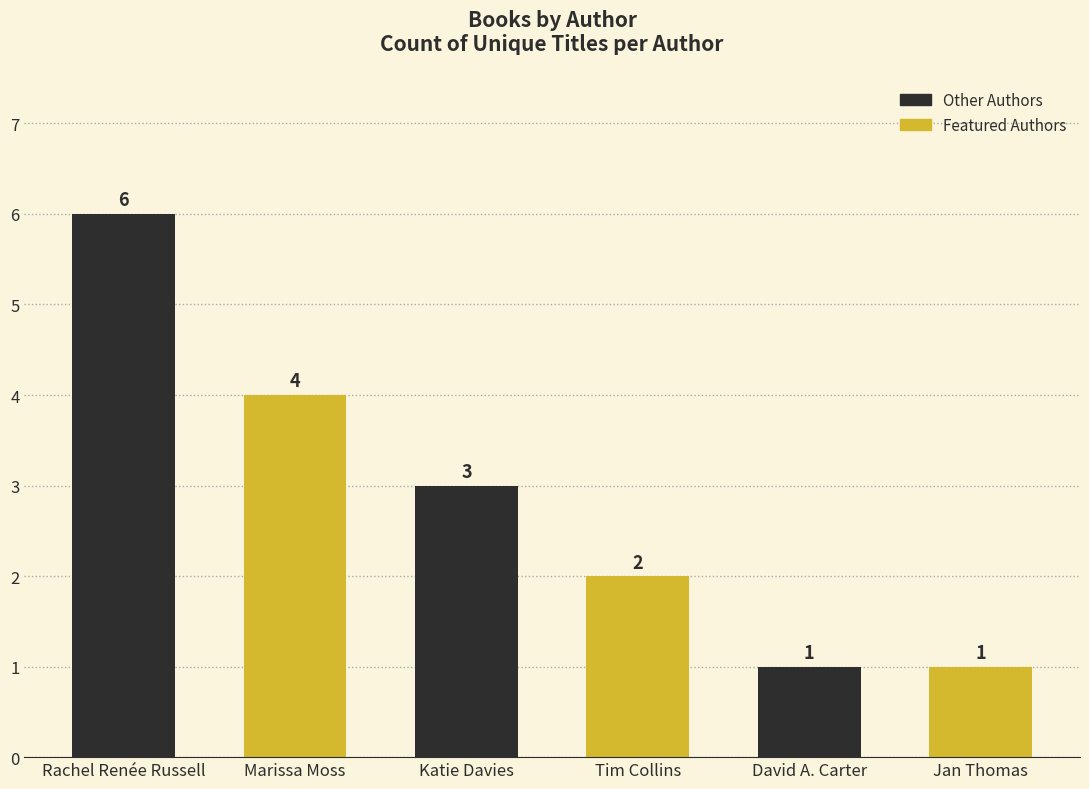

At which label is the value closest to 3?

Katie Davies